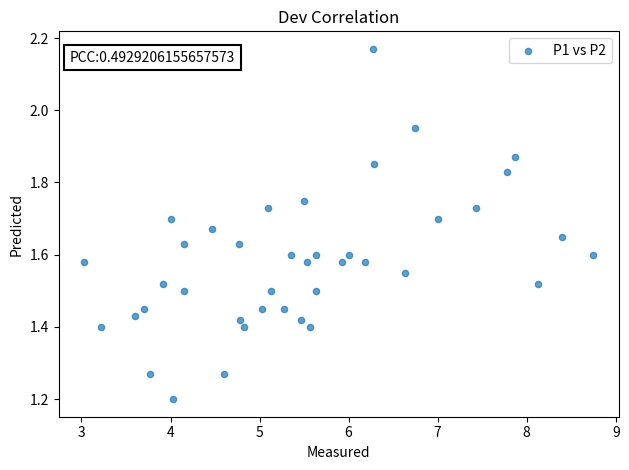

What is the range of X values (max minus min)?

5.7